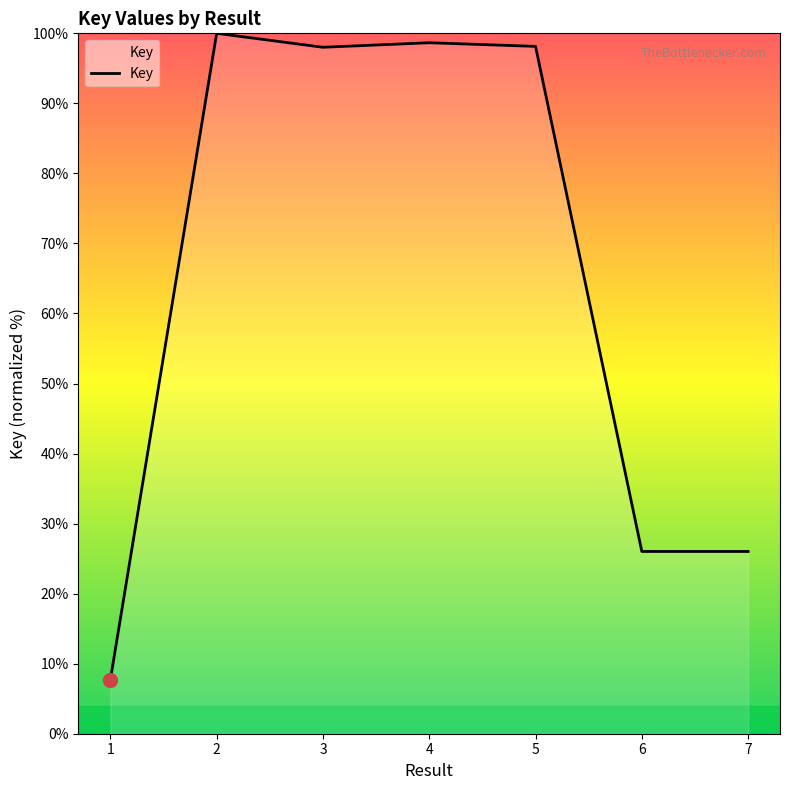

Where is the first local maximum?

2